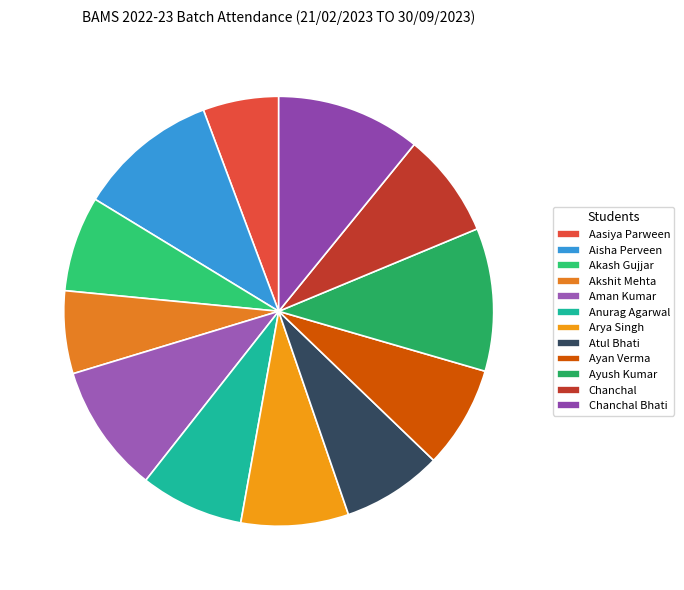

What is the change in value from Aman Kumar to Anurag Agarwal?

-140